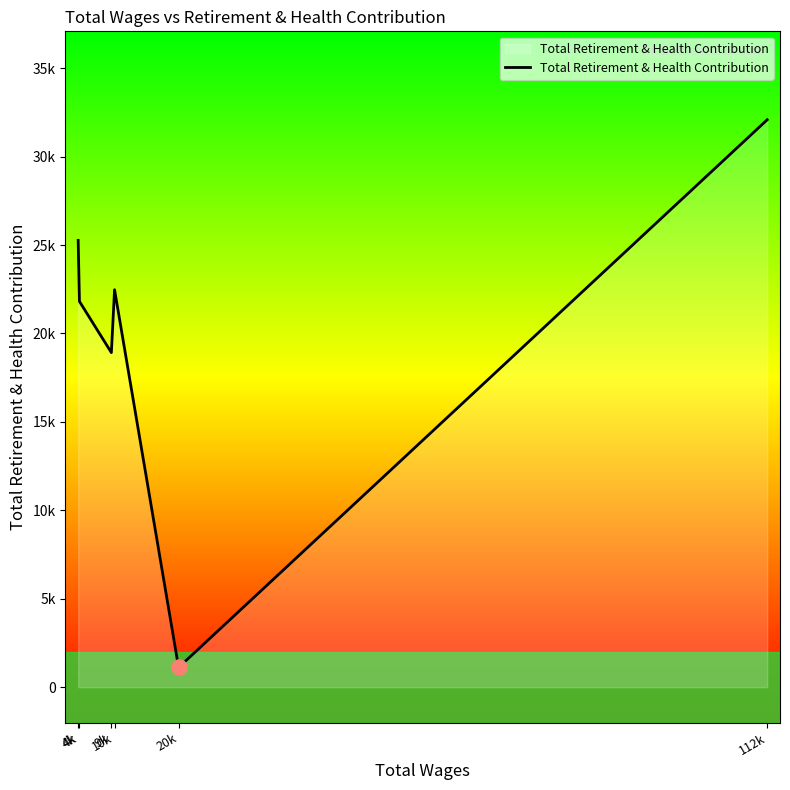

What is the ratio of the value at 10k to the value at 4k?

0.9